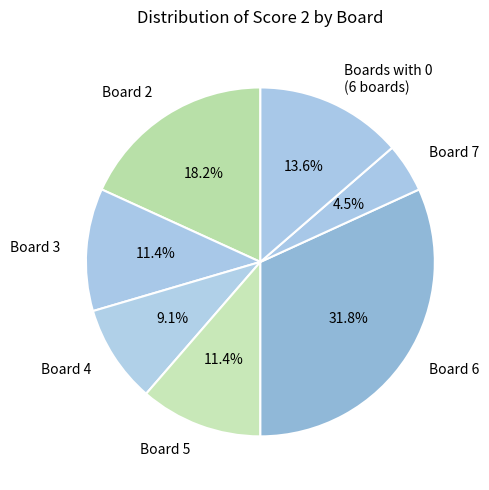

Does any single category account for the majority?

No